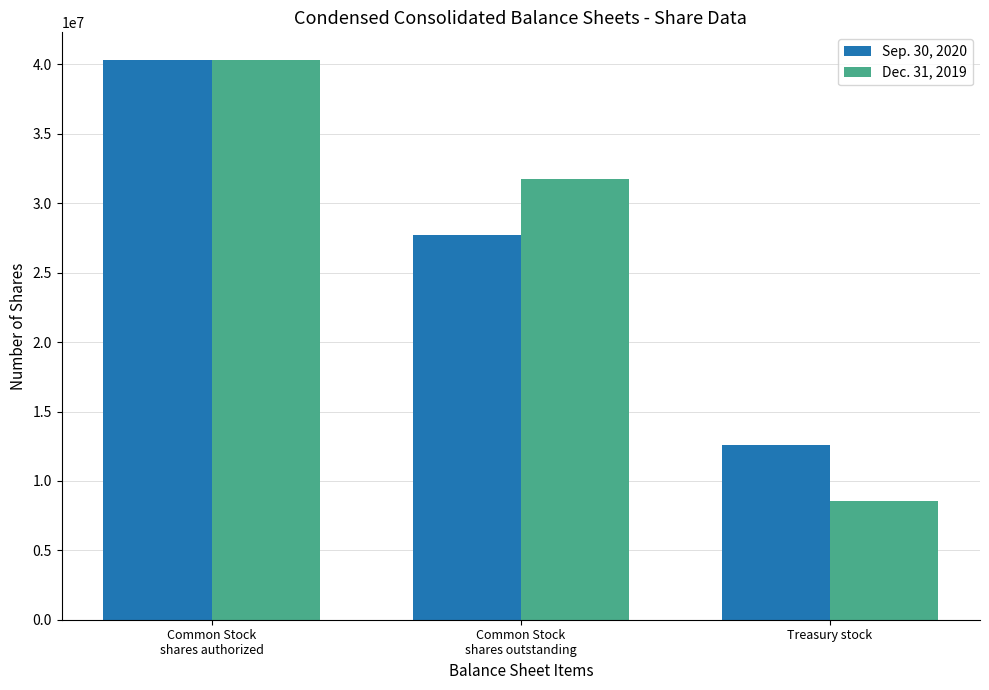

How many values in the Dec. 31, 2019 series are below 31750106?

1